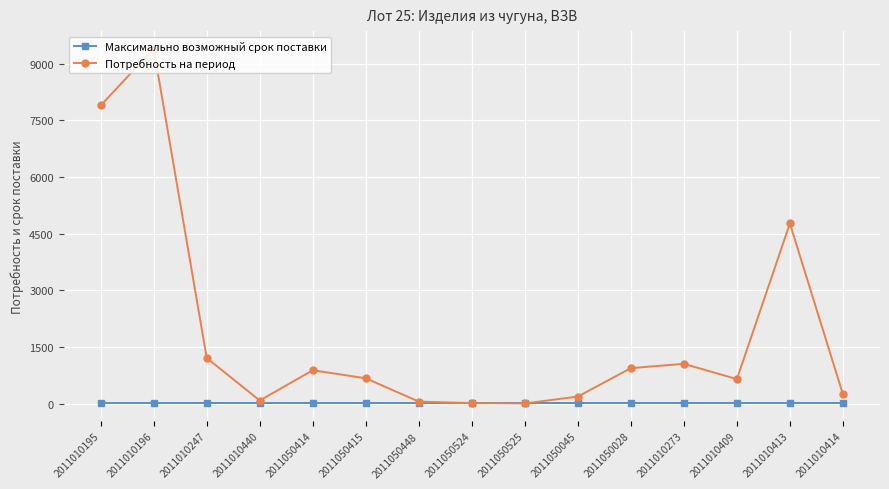

How many lines are shown in the chart?

2